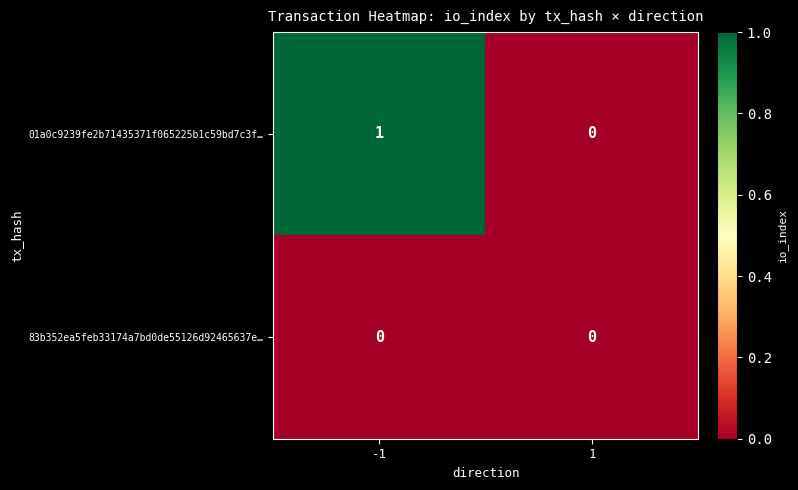

Between -1 and 1, which series saw the biggest shift?

01a0c9239fe2b71435371f065225b1c59bd7c3f…